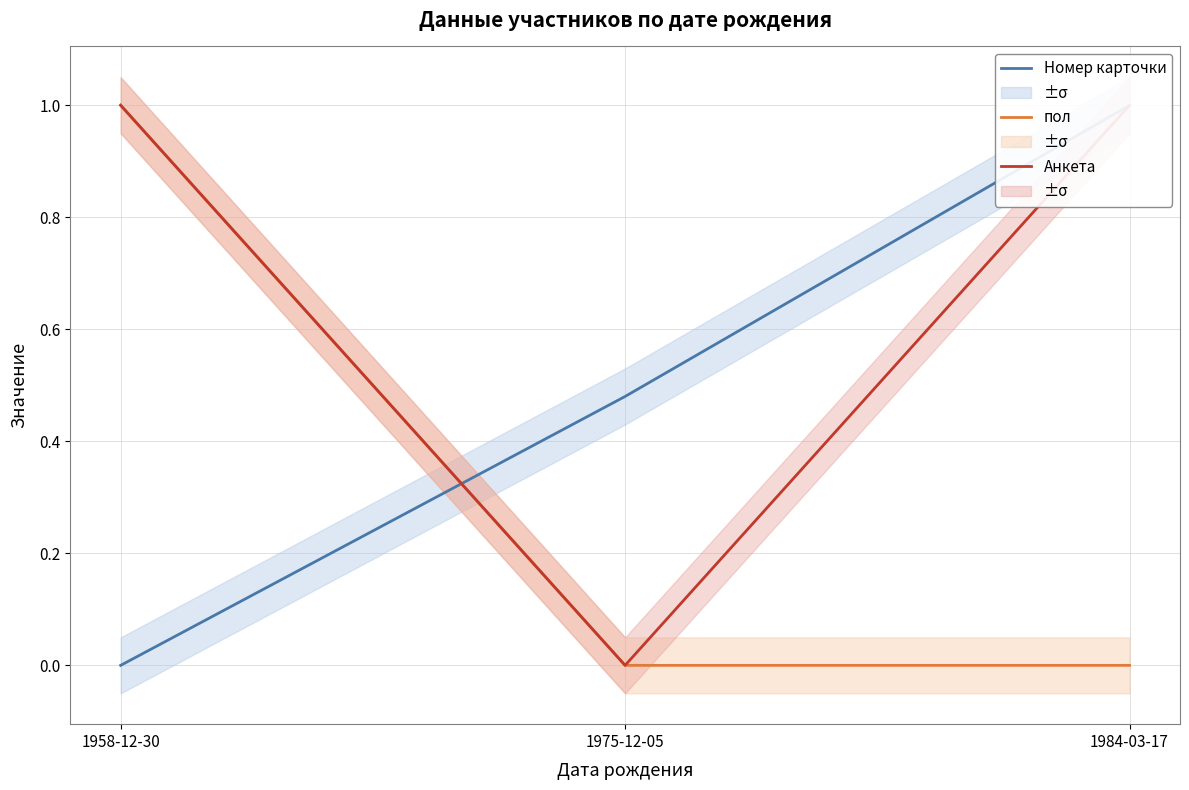

What is the label of the 1st point from the left?

1958-12-30